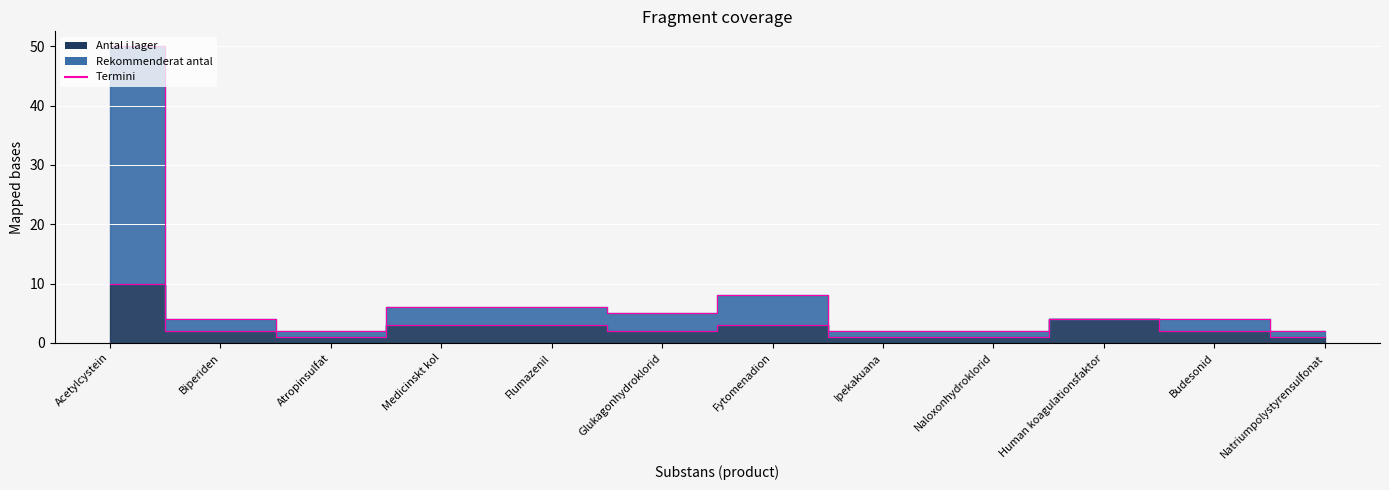

Is it true that Rekommenderat antal equals 3 at Atropinsulfat?

False